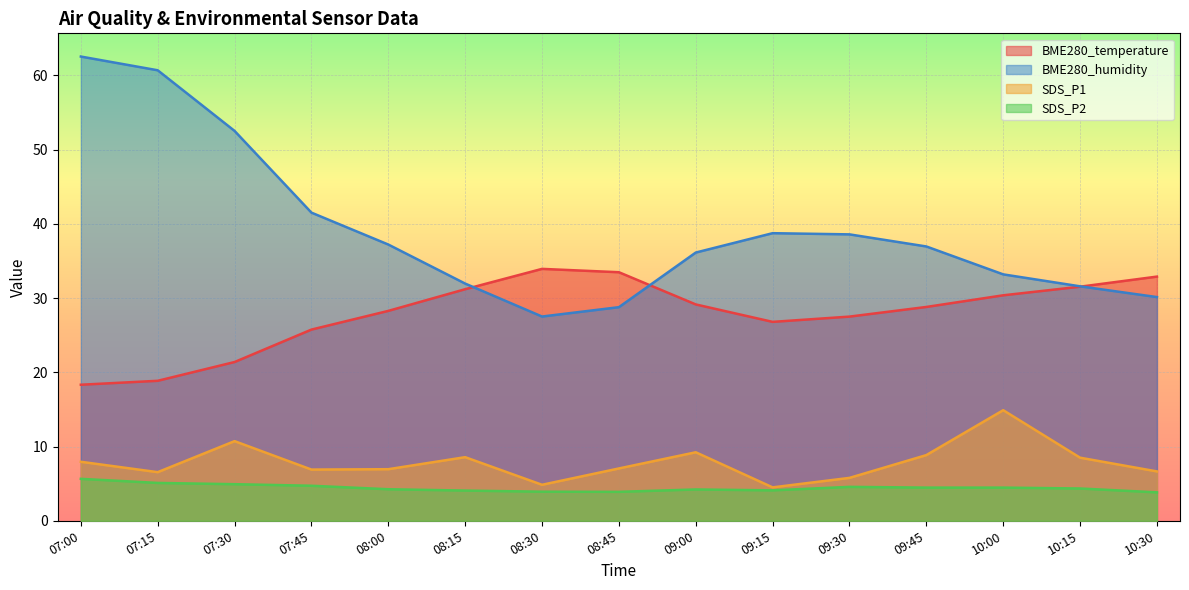

Where does the BME280_humidity series first go above 36?

07:00